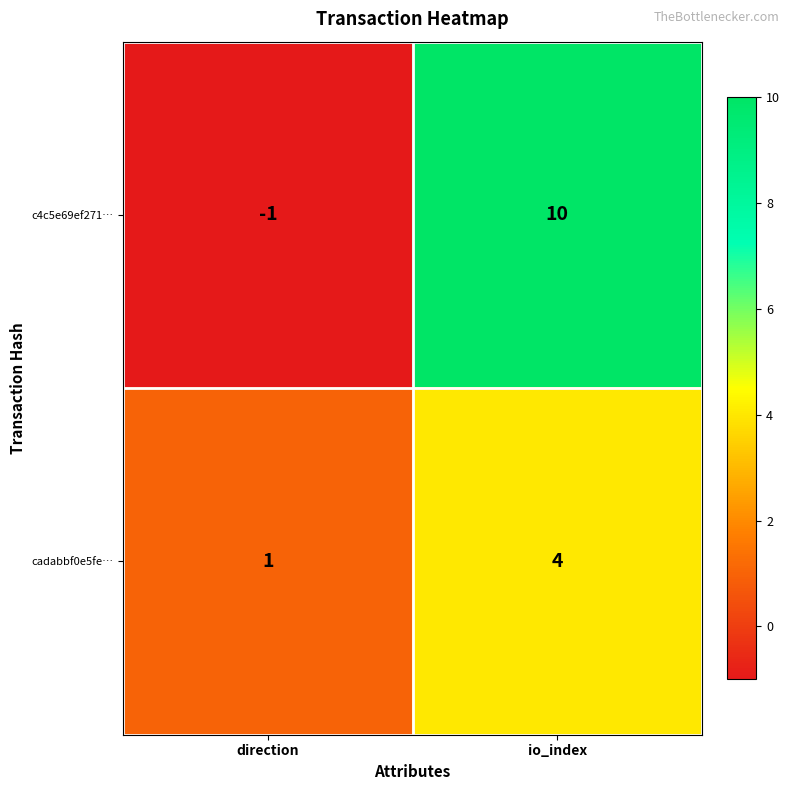

What is the difference between the cadabbf0e5fe… values at io_index and direction?

3